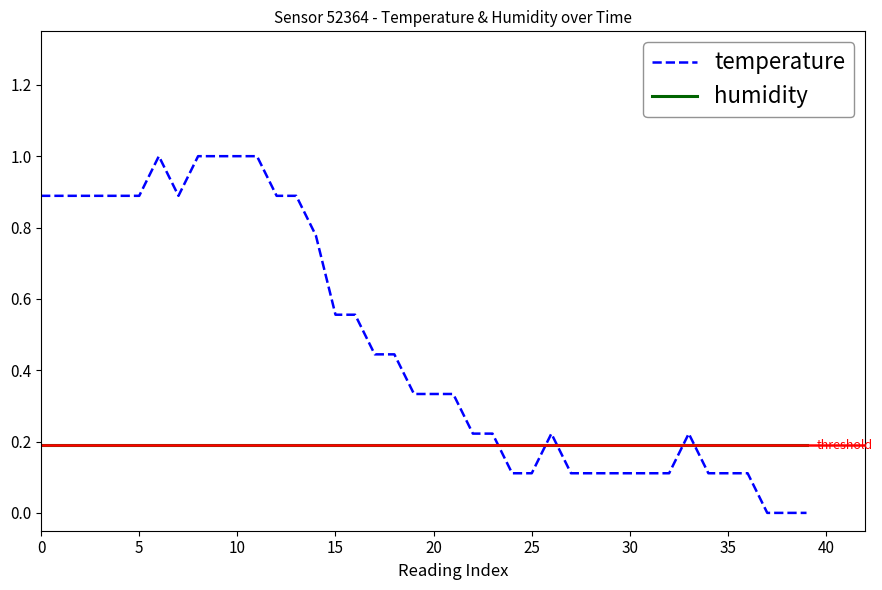

What is the difference between the maximum and minimum values in the temperature series?

1.0